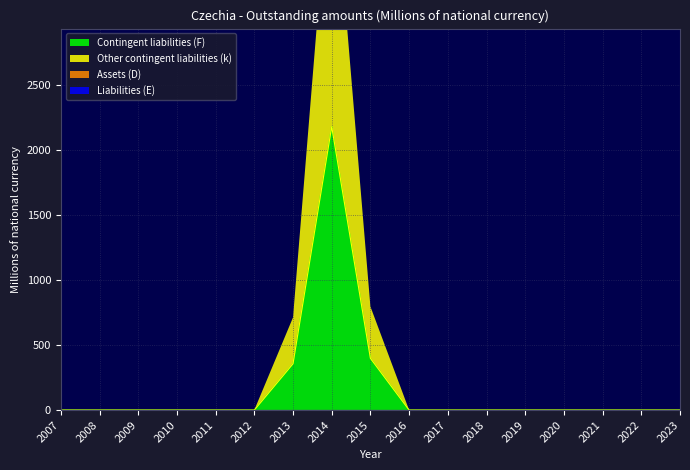

Reading left to right, list all the values displayed in this chart.

Contingent liabilities (F): 2007=0	2008=0	2009=0	2010=0	2011=0	2012=0	2013=356	2014=2179	2015=398	2016=0	2017=0	2018=0	2019=0	2020=0	2021=0	2022=0	2023=0
Other contingent liabilities (k): 2007=0	2008=0	2009=0	2010=0	2011=0	2012=0	2013=356	2014=2179	2015=398	2016=0	2017=0	2018=0	2019=0	2020=0	2021=0	2022=0	2023=0